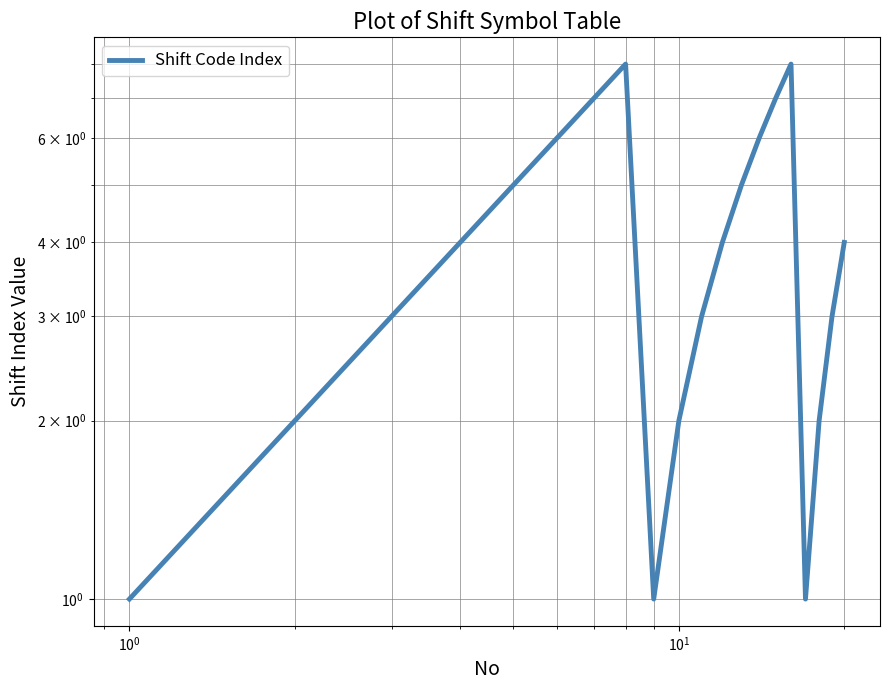

How many data points are less than 4?

9